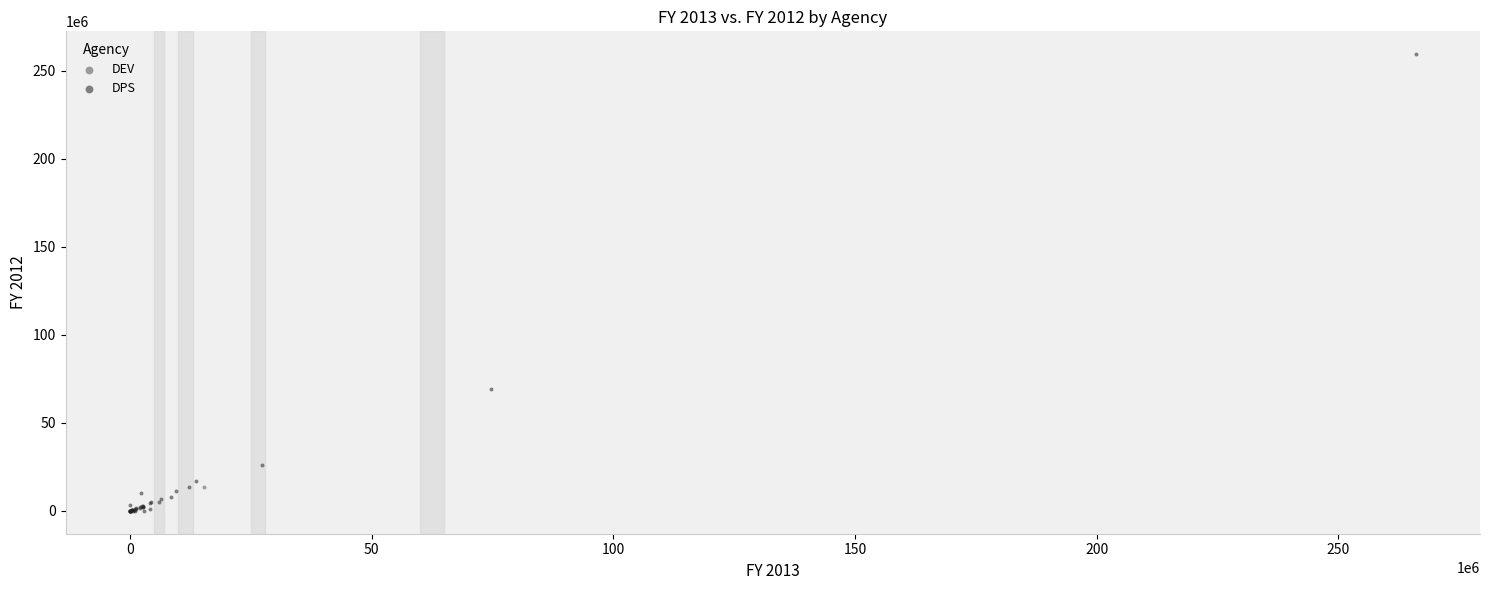

What are all the series names shown in the legend?

DEV, DPS